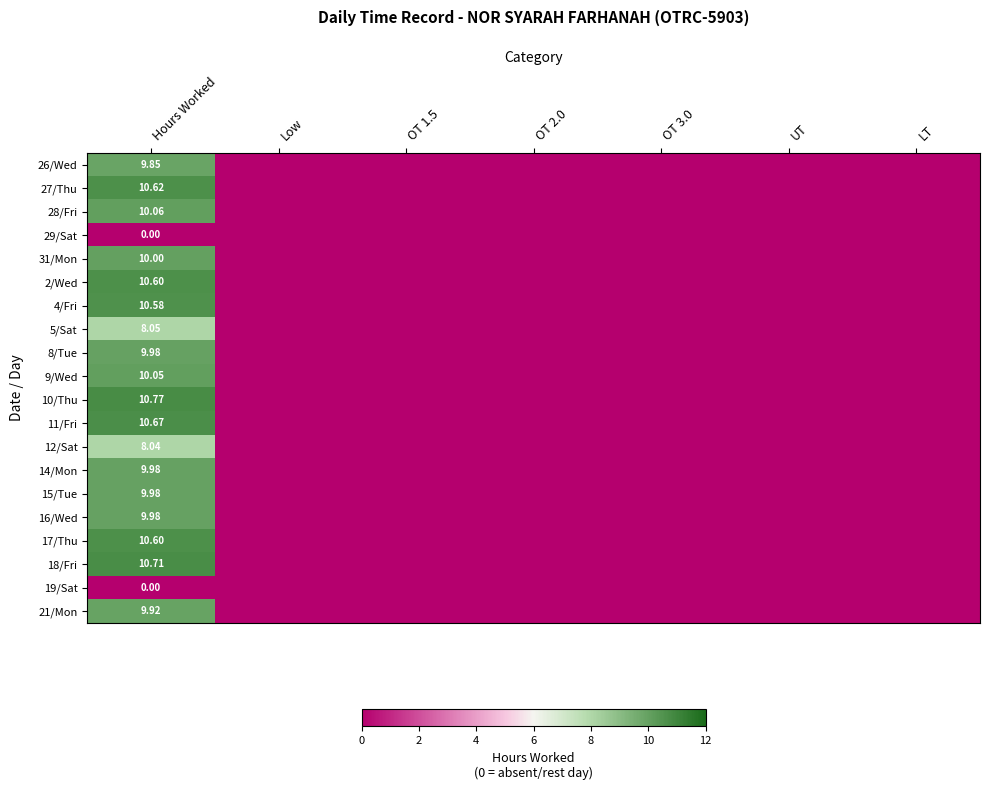

At LT, list the series in order from largest to smallest.

26/Wed, 27/Thu, 28/Fri, 29/Sat, 31/Mon, 2/Wed, 4/Fri, 5/Sat, 8/Tue, 9/Wed, 10/Thu, 11/Fri, 12/Sat, 14/Mon, 15/Tue, 16/Wed, 17/Thu, 18/Fri, 19/Sat, 21/Mon